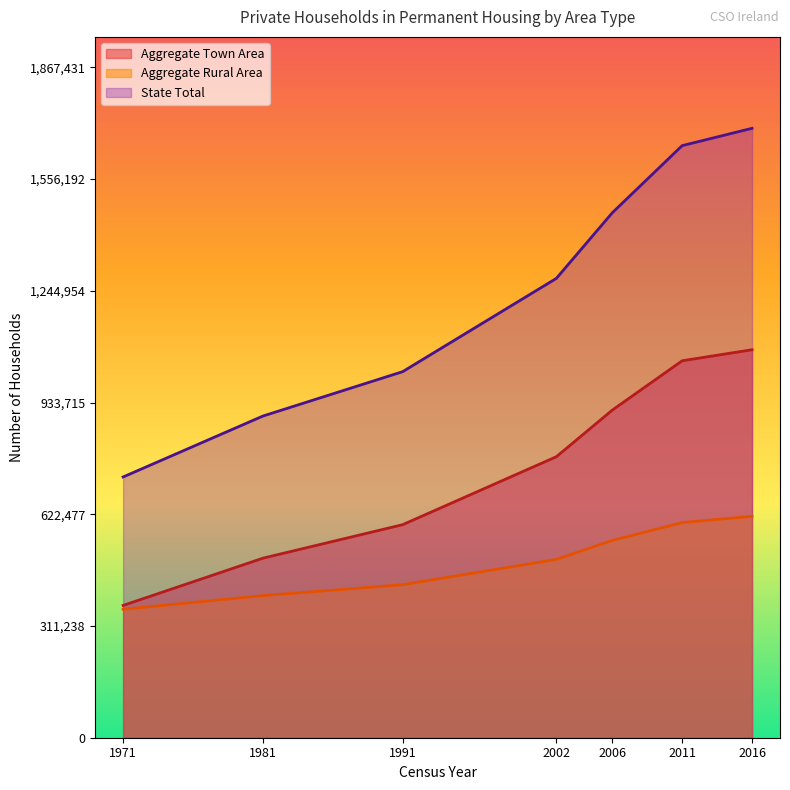

True or false: State Total and Aggregate Town Area intersect in this chart.

False